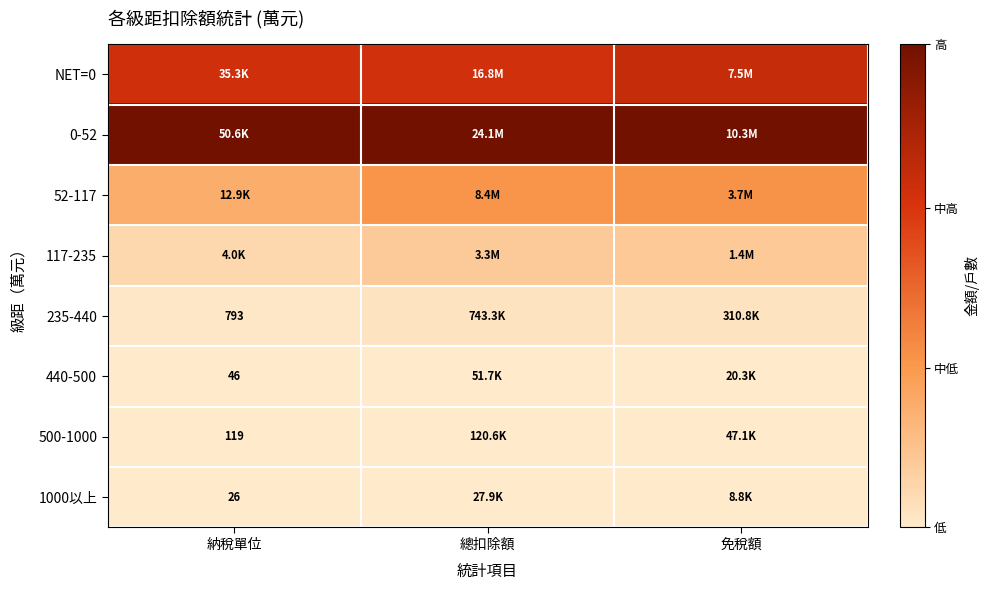

Is the value of 500-1000 at 免稅額 greater than the value of 117-235 at 免稅額?

No